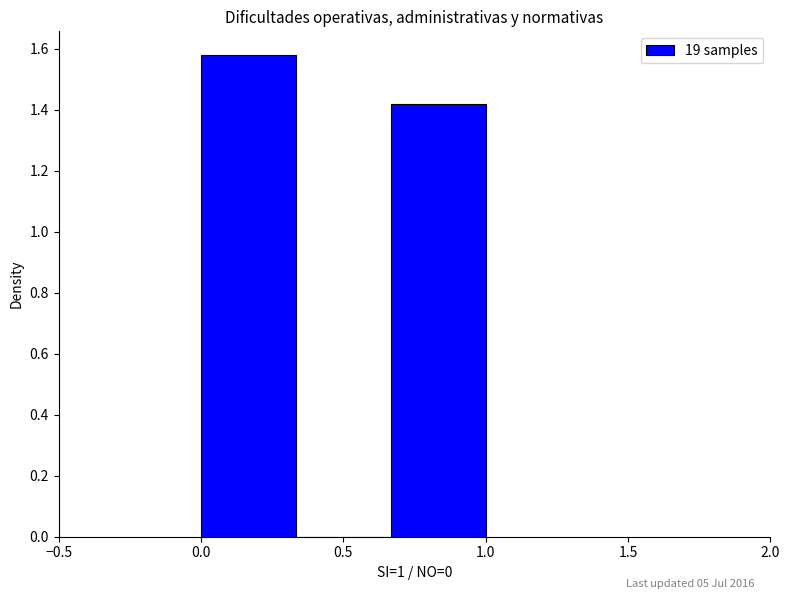

Over which range of the x-axis is the bar tallest?

0.00 to 0.35